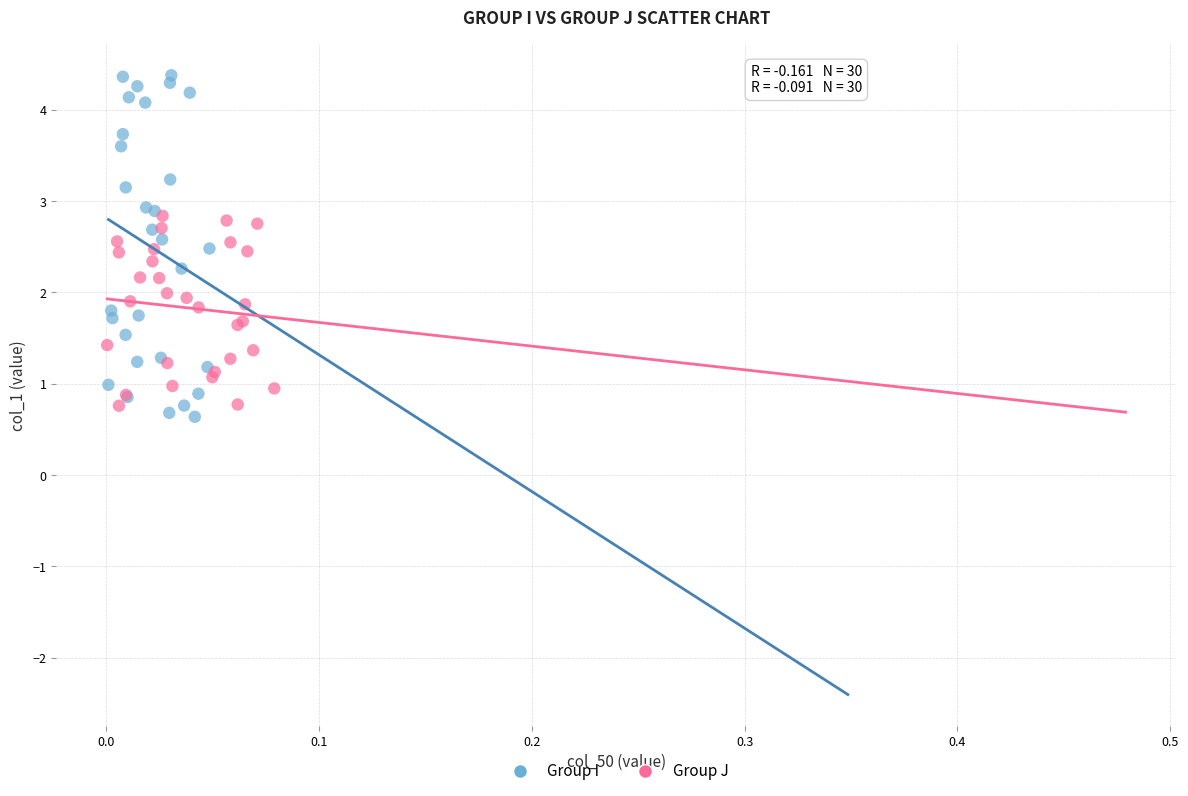

Which series has the largest Y range (max minus min)?

Group I